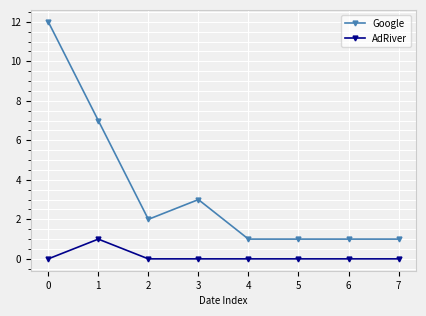

What is the difference between the maximum and minimum values in the Google series?

11